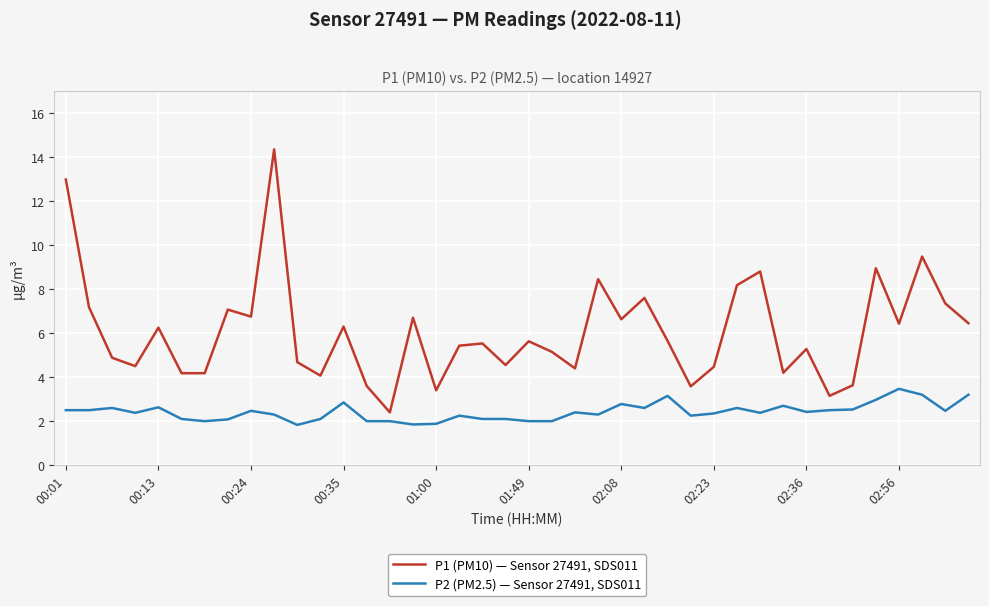

True or false: P1 (PM10) — Sensor 27491, SDS011 and P2 (PM2.5) — Sensor 27491, SDS011 intersect in this chart.

False